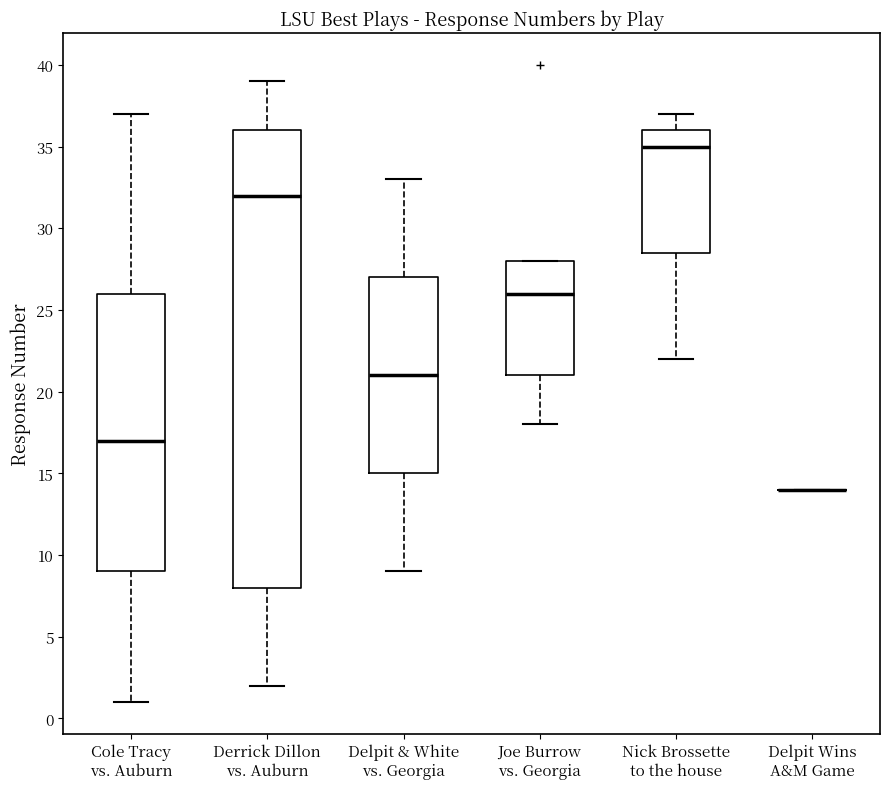

Where does the median line of the box for Nick Brossette to the house sit on the y-axis? The values are not printed on the chart, so give them approximately, as read against the axis.

35.0